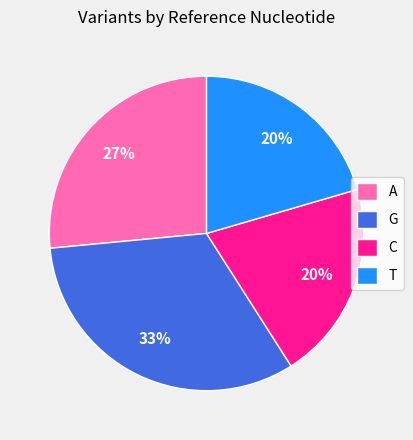

How many slices are in this pie chart?

4